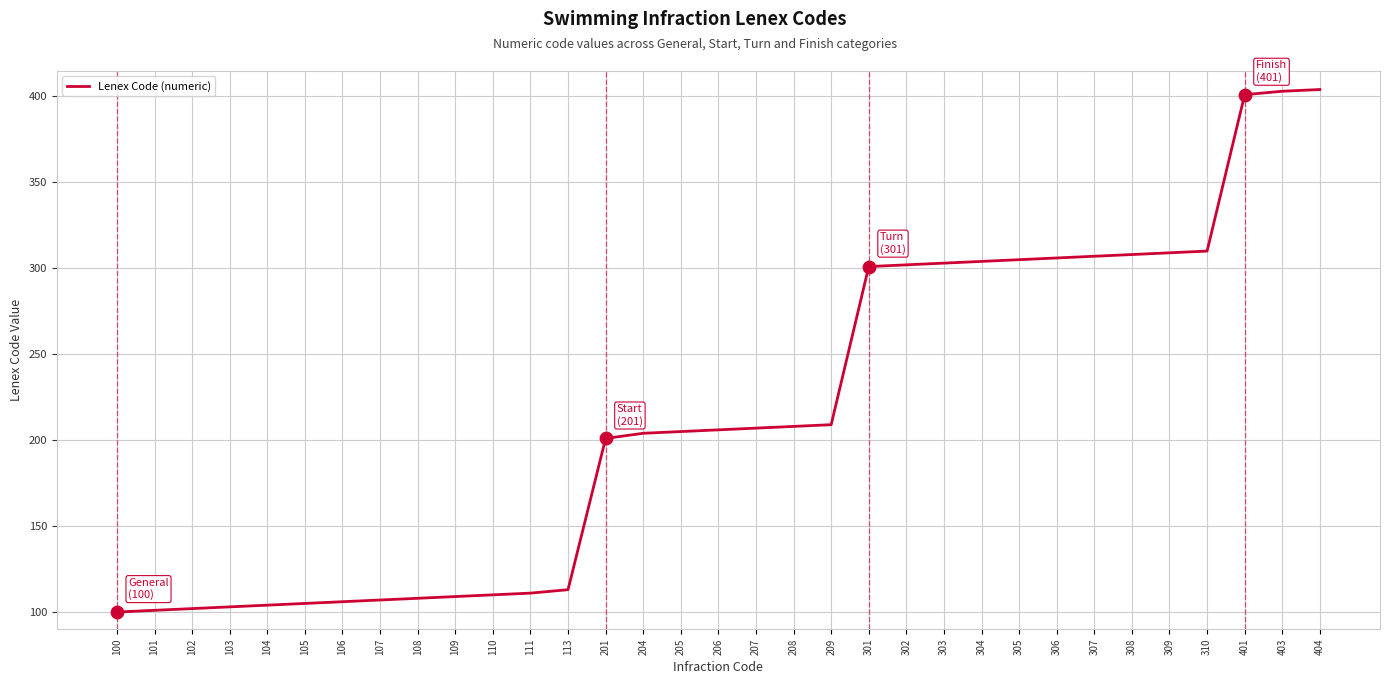

Which has a higher value, 206 or 109?

206